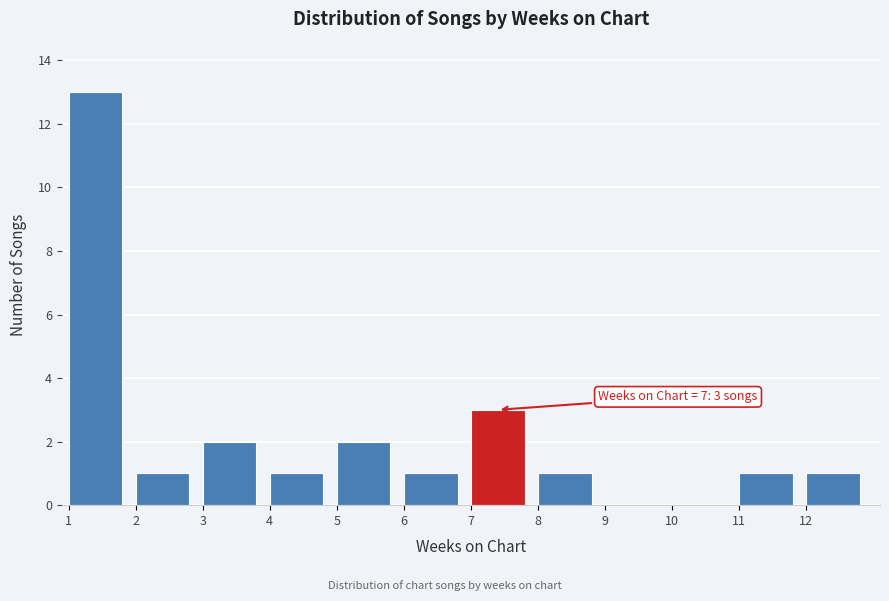

Over which range of the x-axis is the bar tallest?

1 to 2